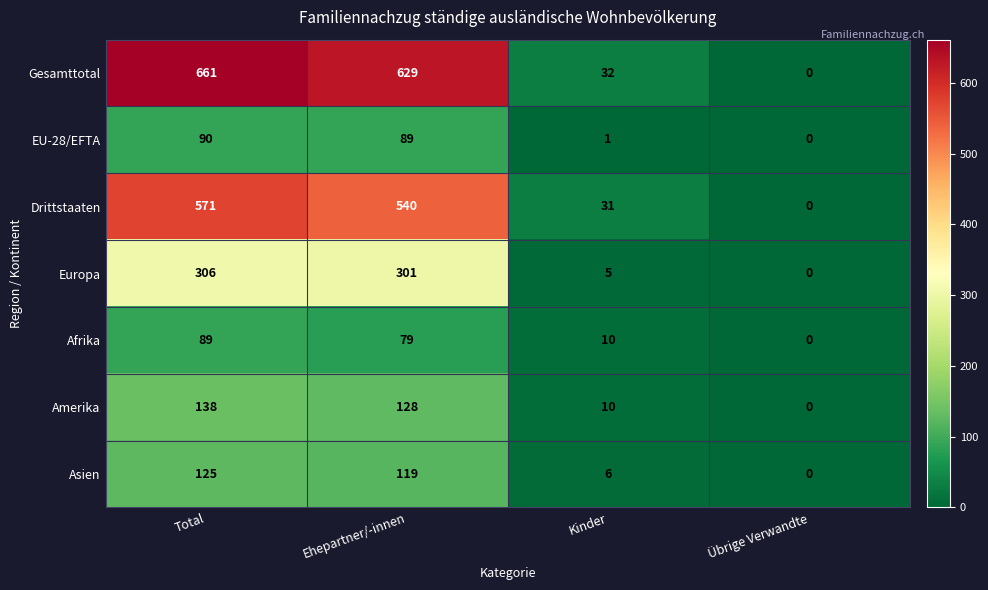

How many series are shown in this chart?

7